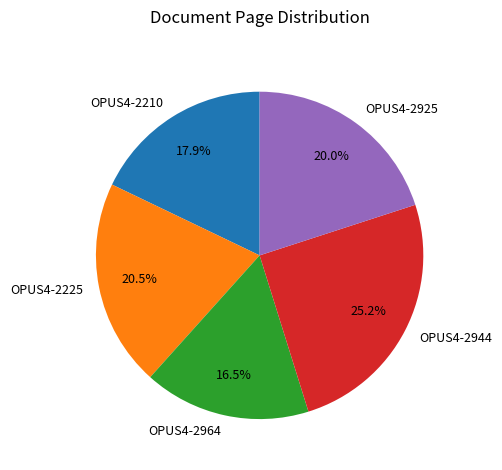

To the nearest percent, what portion does OPUS4-2210 represent?

18%